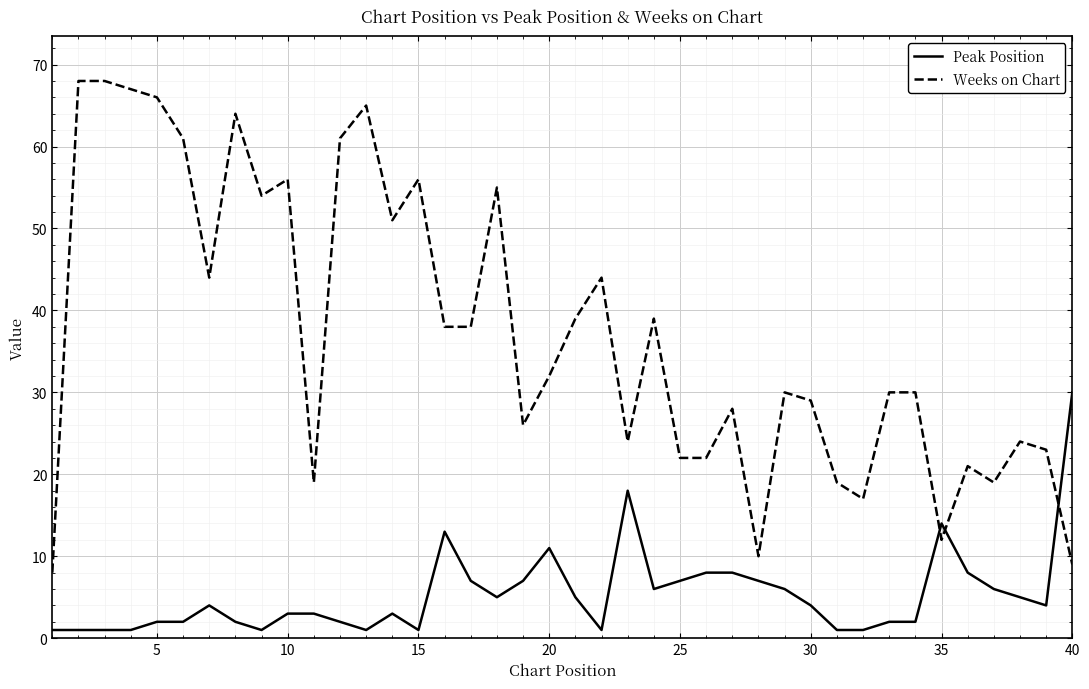

True or false: Weeks on Chart and Peak Position intersect in this chart.

True